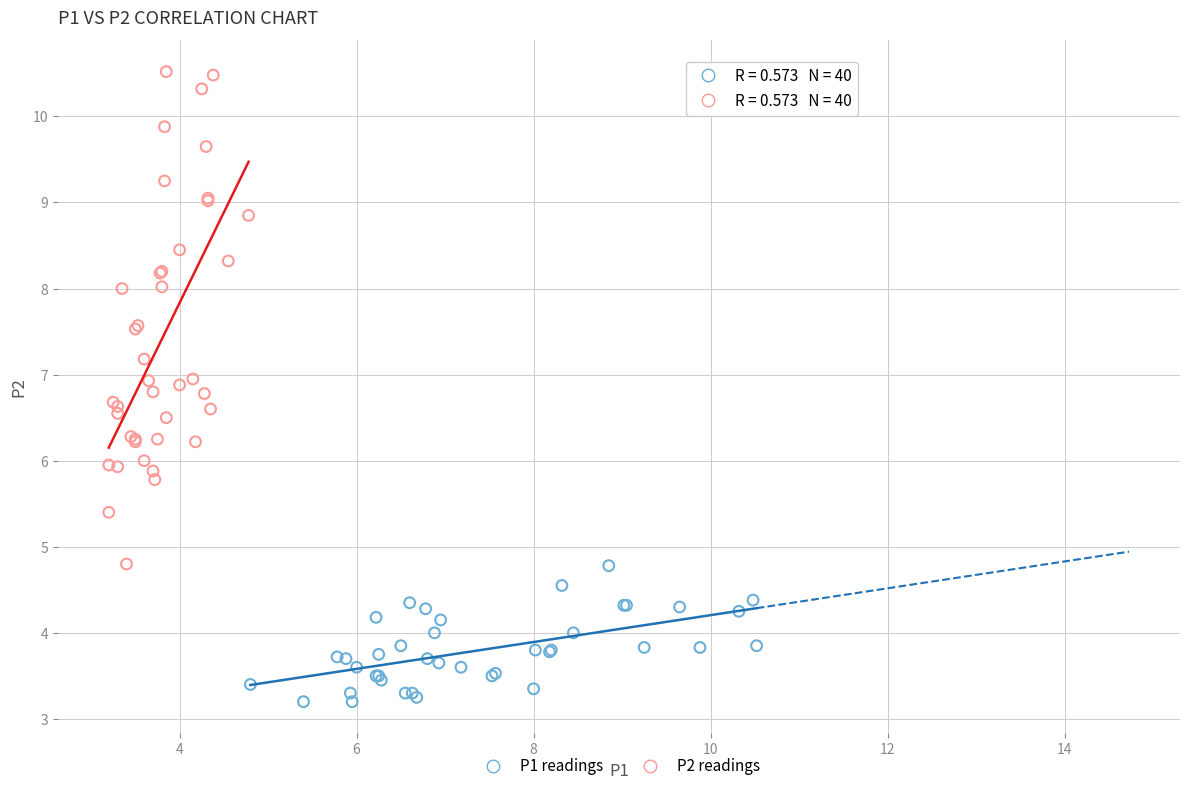

What are all the series names shown in the legend?

P1 readings, P2 readings